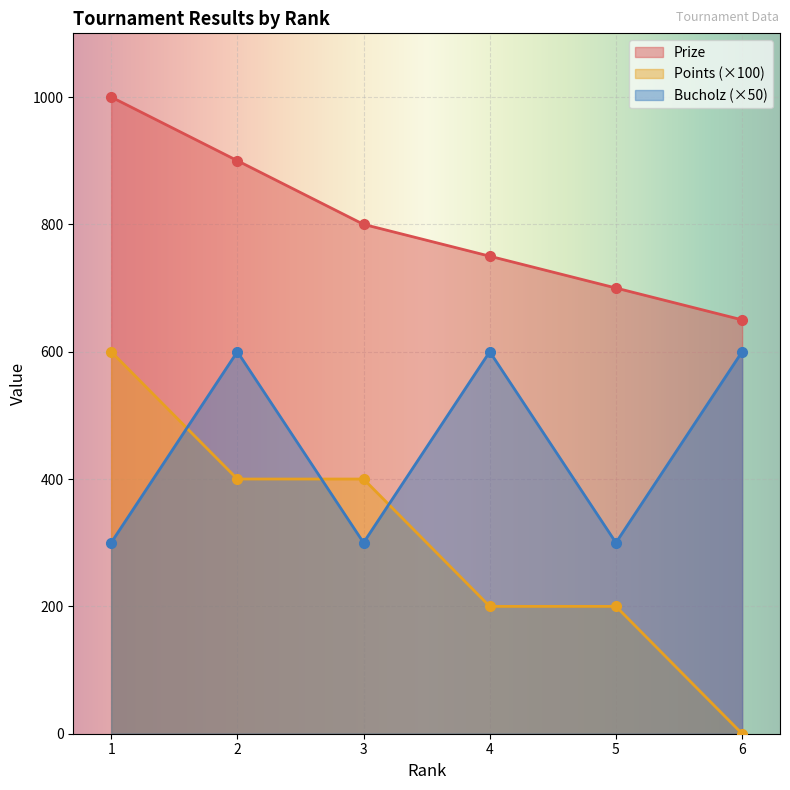

What is the approximate value of Points at 5?

200